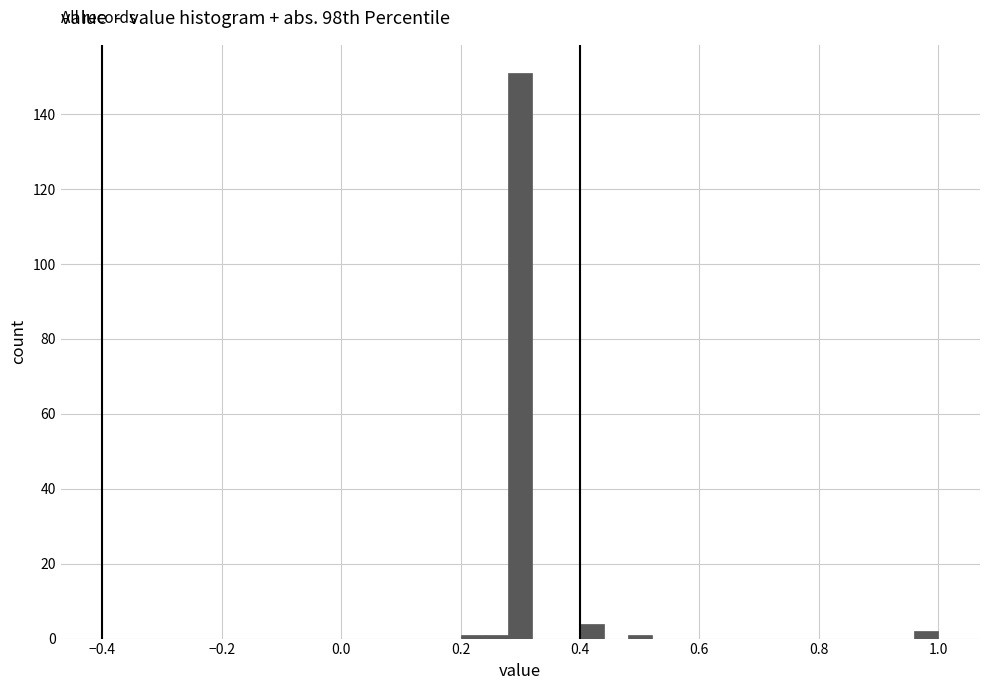

Read against the x-axis, roughly where is the centre of the tallest bar?

0.30